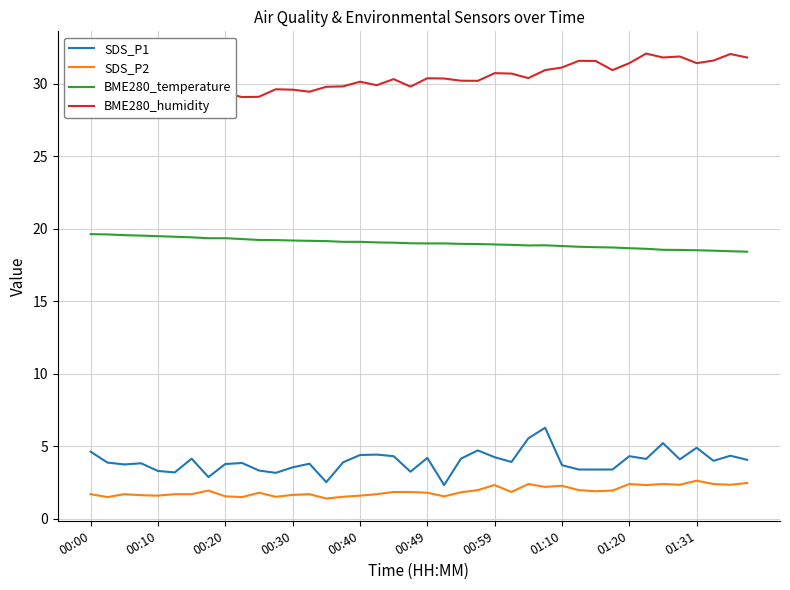

True or false: SDS_P1 has more than 1 interior local peaks.

True